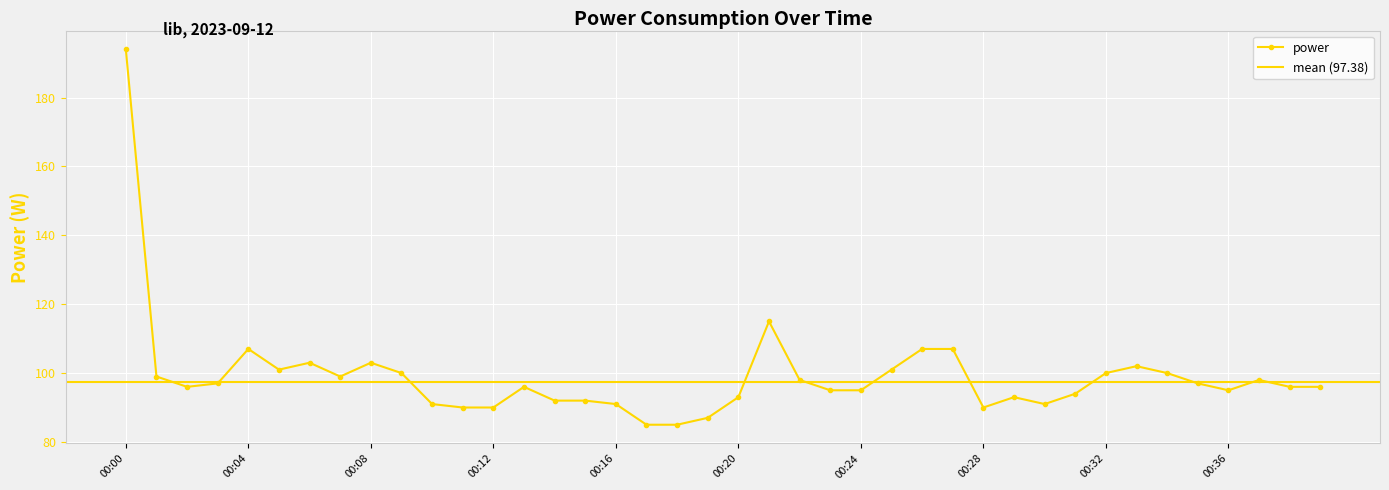

How many categories are shown in the chart?

40